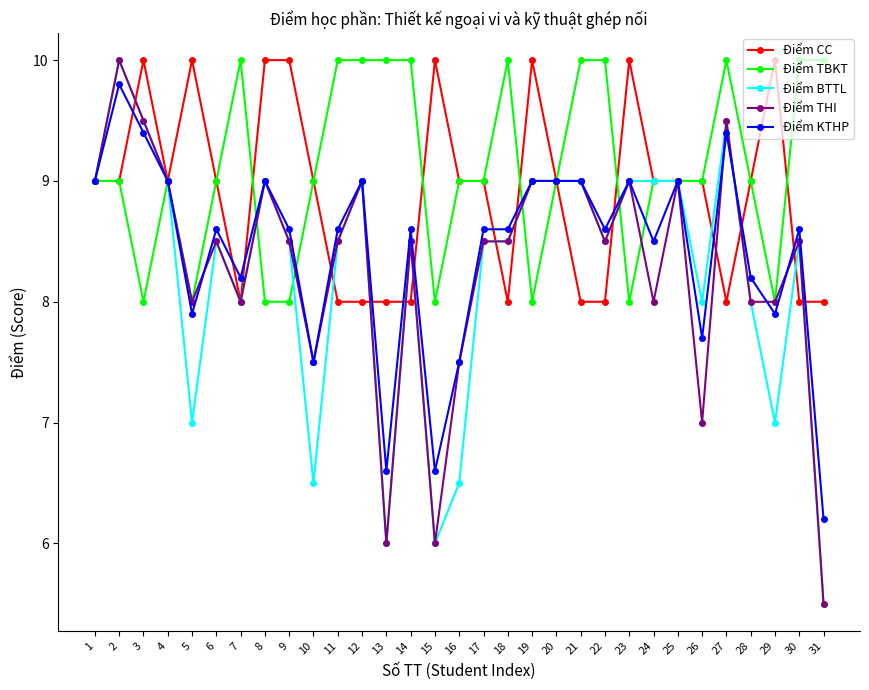

Where is the first local minimum for Điểm THI?

5